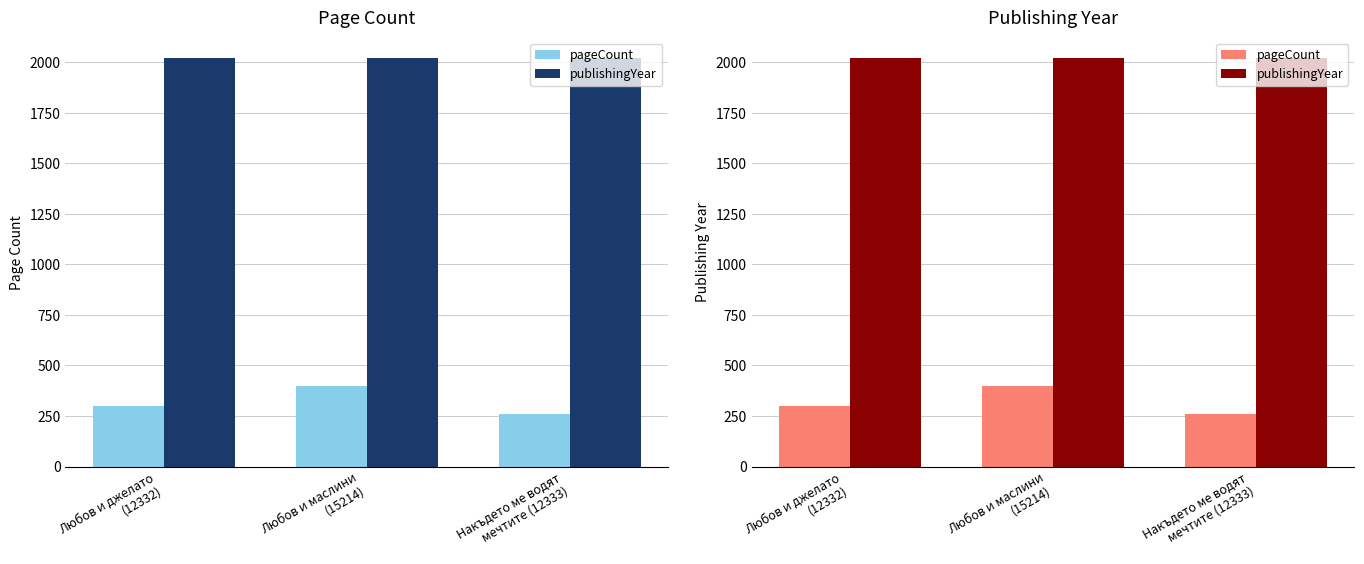

Is it true that pageCount equals 400 at Любов и маслини
(15214)?

True